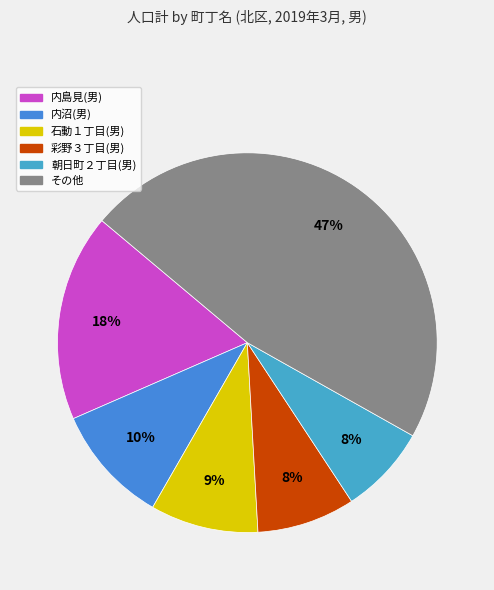

To the nearest percent, what is the average slice percentage?

17%